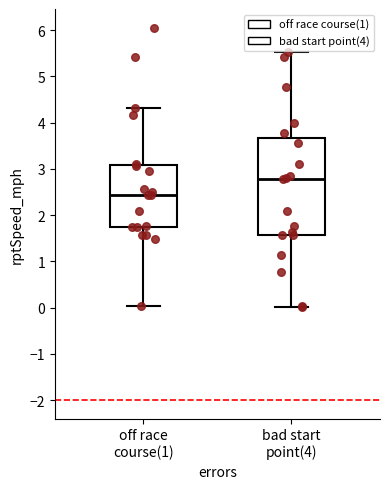

Reading left to right, transcribe this box plot: for each box, give where its median line is, the range the box spans, and where its two whiskers end, as read against the y-axis. The values are not printed on the chart, so give them approximately, as read against the axis.

off race course(1): median 2.4, box 1.7 to 3.1, whiskers 0.0 to 4.3
bad start point(4): median 2.8, box 1.6 to 3.7, whiskers 0.0 to 5.5